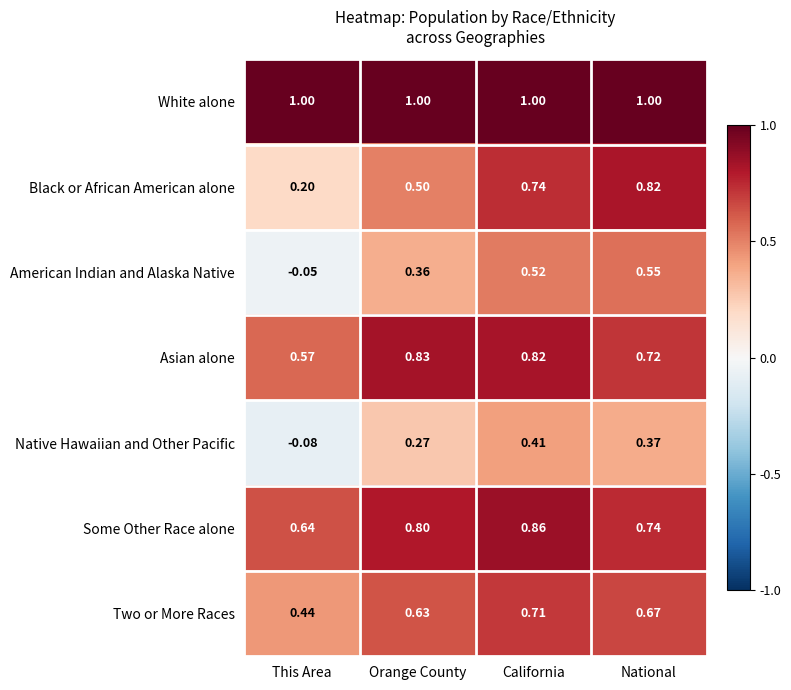

Which series has the largest range (max minus min)?

Black or African American alone